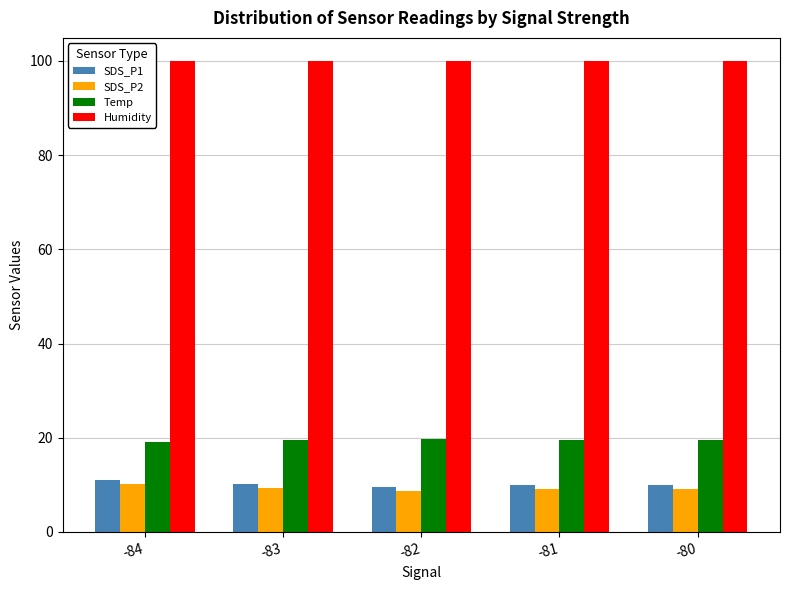

What are all the series names shown in the legend?

SDS_P1, SDS_P2, Temp, Humidity